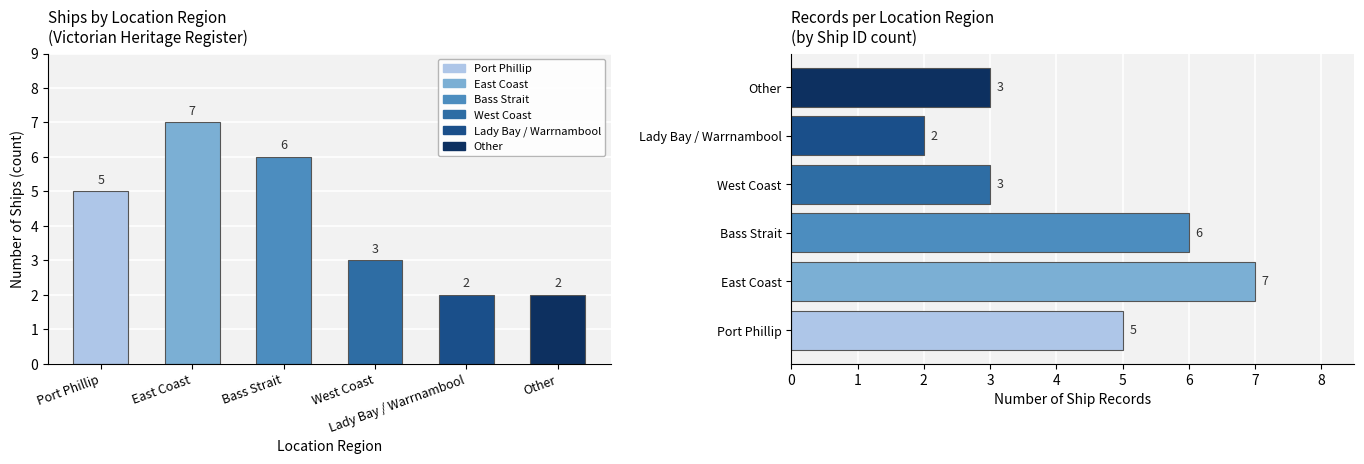

How many data points are less than 5?

3